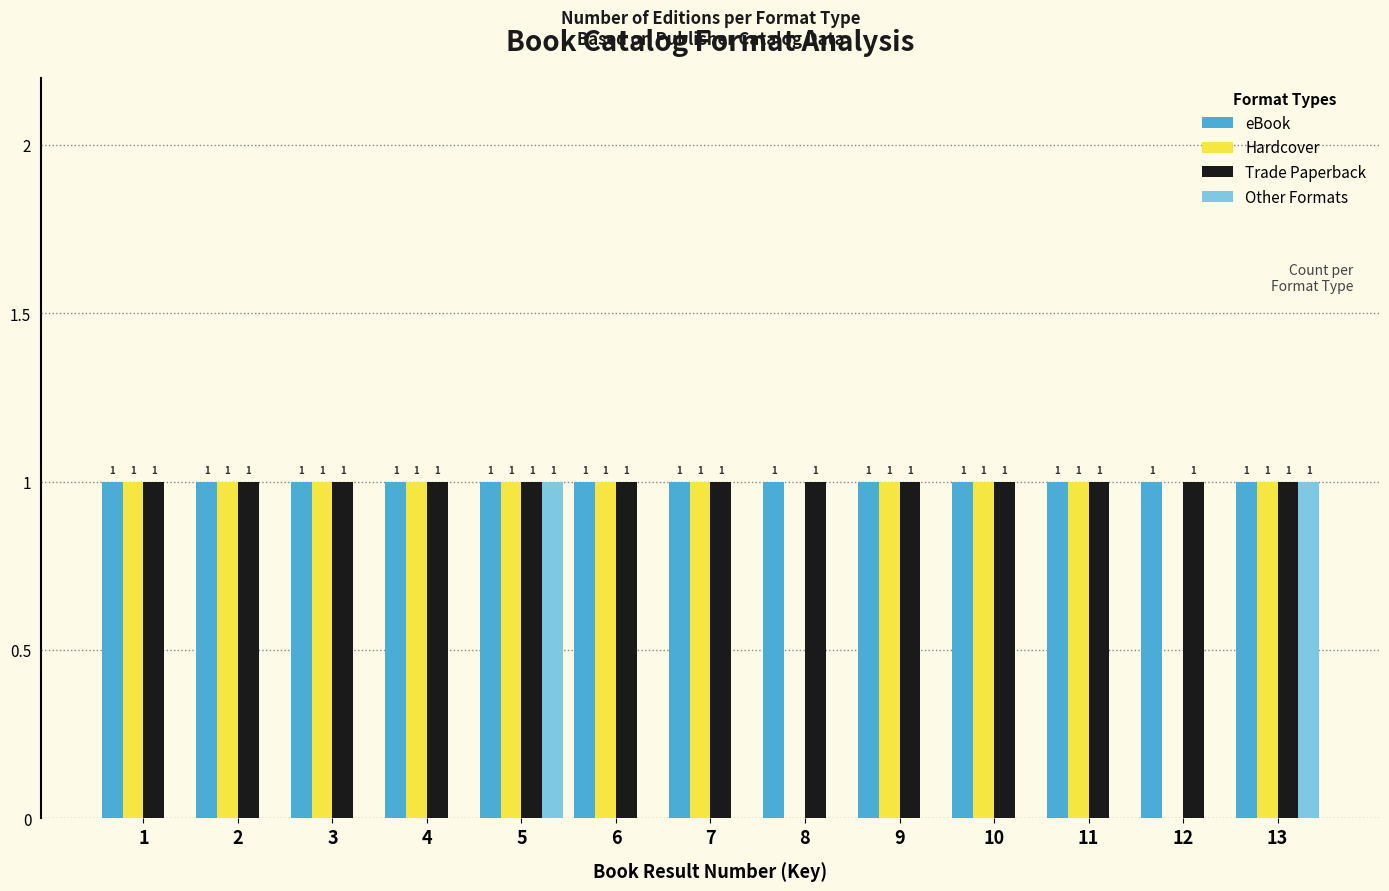

Reading right to left, what are all the values shown in this chart?

eBook: 13=1	12=1	11=1	10=1	9=1	8=1	7=1	6=1	5=1	4=1	3=1	2=1	1=1
Hardcover: 13=1	12=0	11=1	10=1	9=1	8=0	7=1	6=1	5=1	4=1	3=1	2=1	1=1
Trade Paperback: 13=1	12=1	11=1	10=1	9=1	8=1	7=1	6=1	5=1	4=1	3=1	2=1	1=1
Other Formats: 13=1	12=0	11=0	10=0	9=0	8=0	7=0	6=0	5=1	4=0	3=0	2=0	1=0